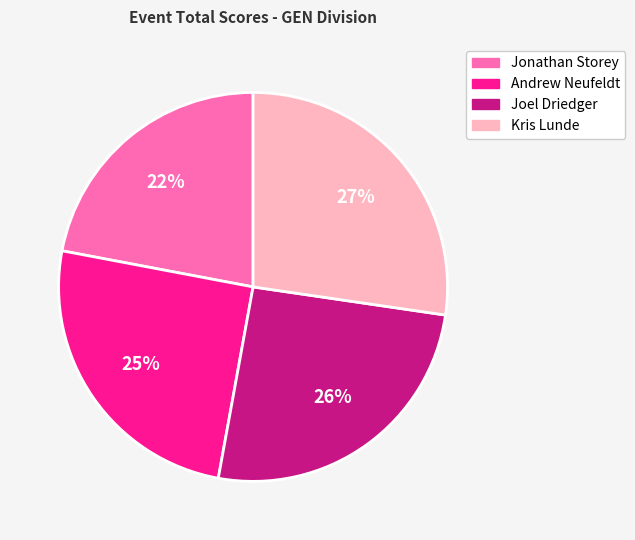

Is the sum of Joel Driedger and Jonathan Storey greater than half?

No